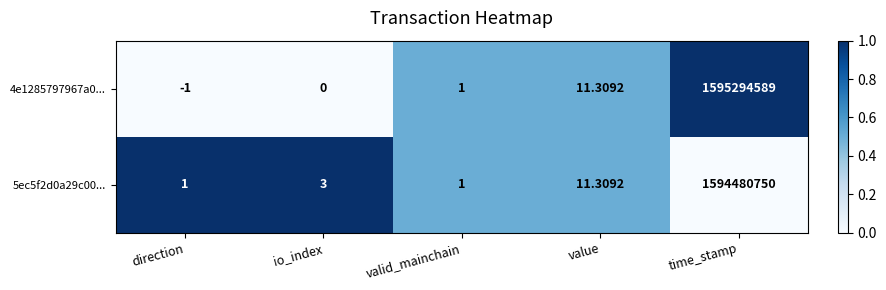

Which label corresponds to the smallest value in the chart?

direction